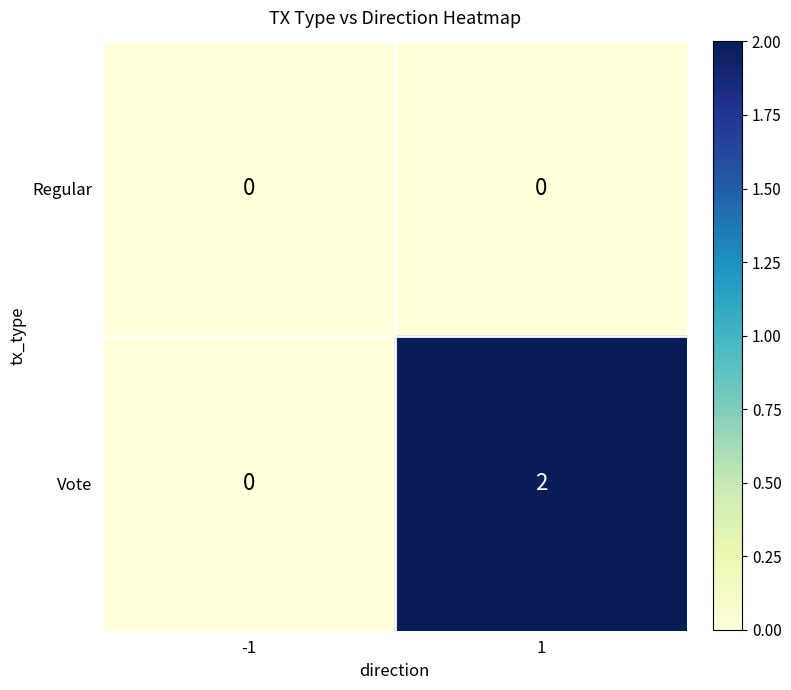

At which category does the chart reach its peak across all series?

1